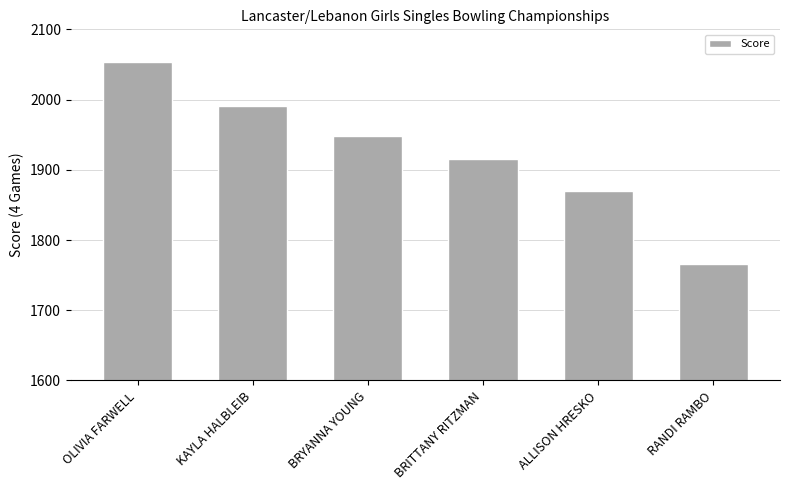

At which label is the value closest to 1910?

BRITTANY RITZMAN